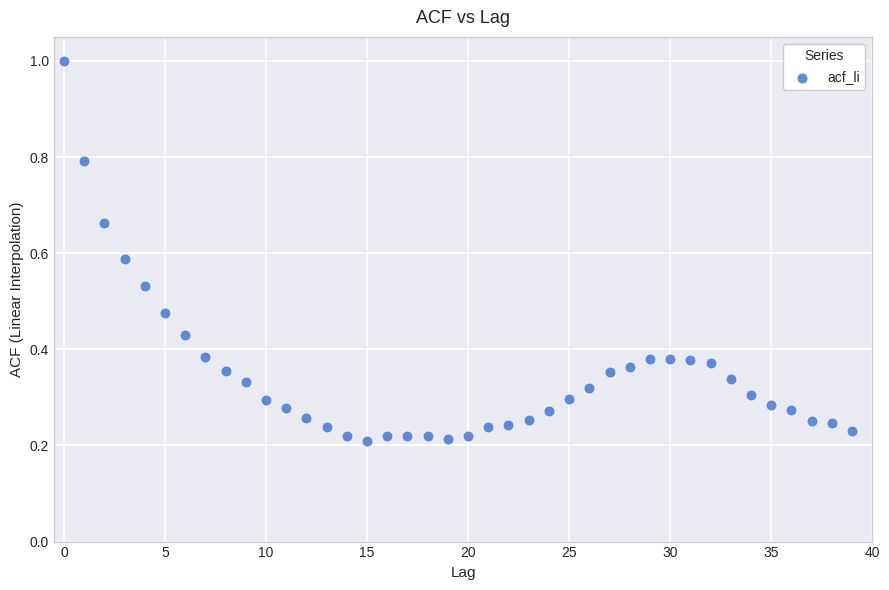

What is the range of Y values (max minus min)?

0.8